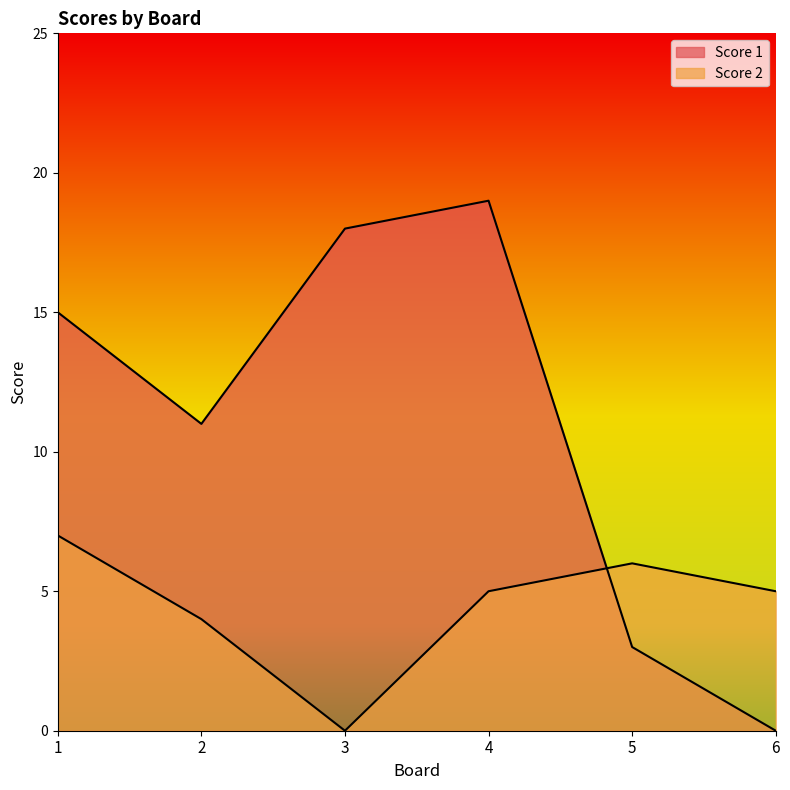

Reading right to left, list all the values displayed in this chart.

Score 1: 0	3	19	18	11	15
Score 2: 5	6	5	0	4	7